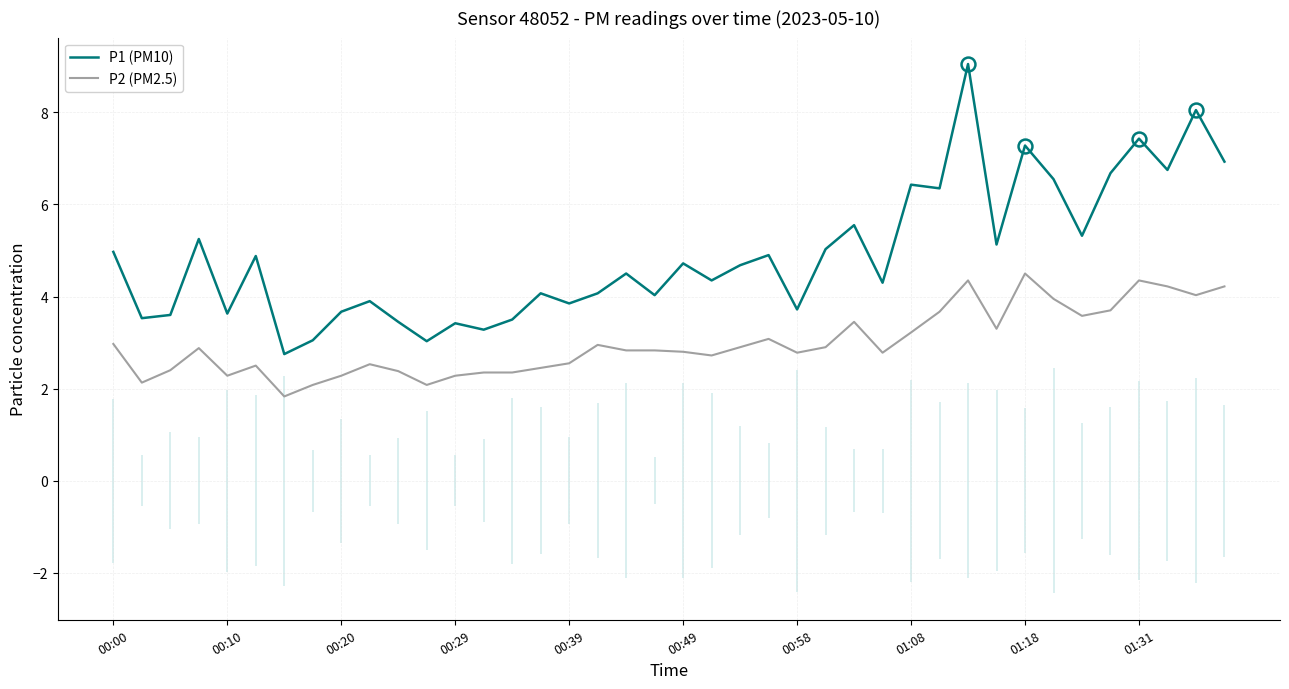

What is the highest value of the P1 (PM10) series?

9.1